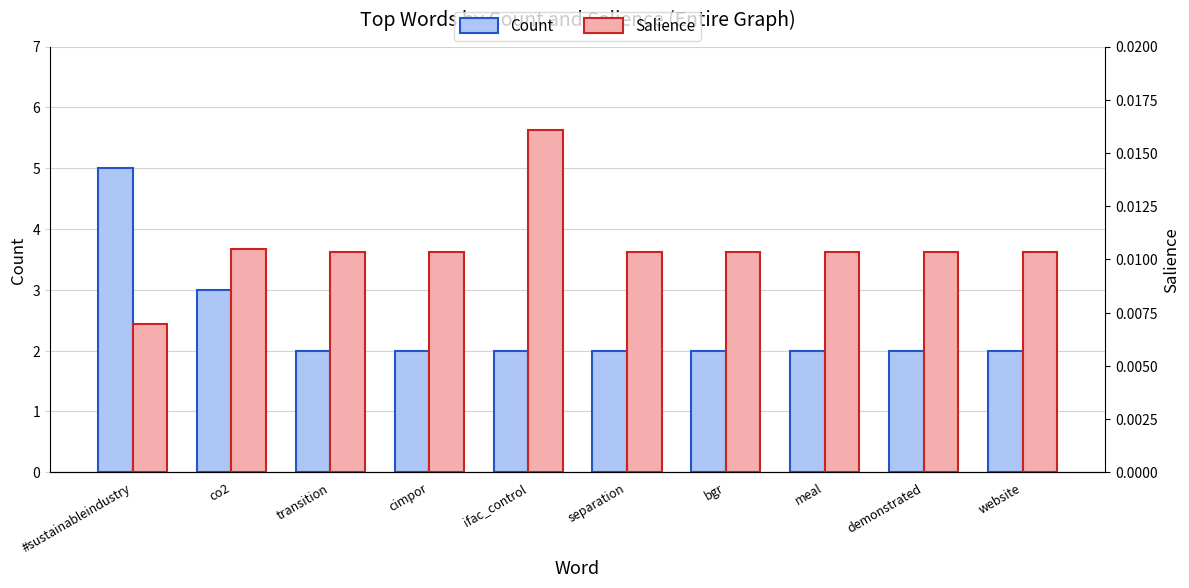

What is the sum of all Count values?

24.0